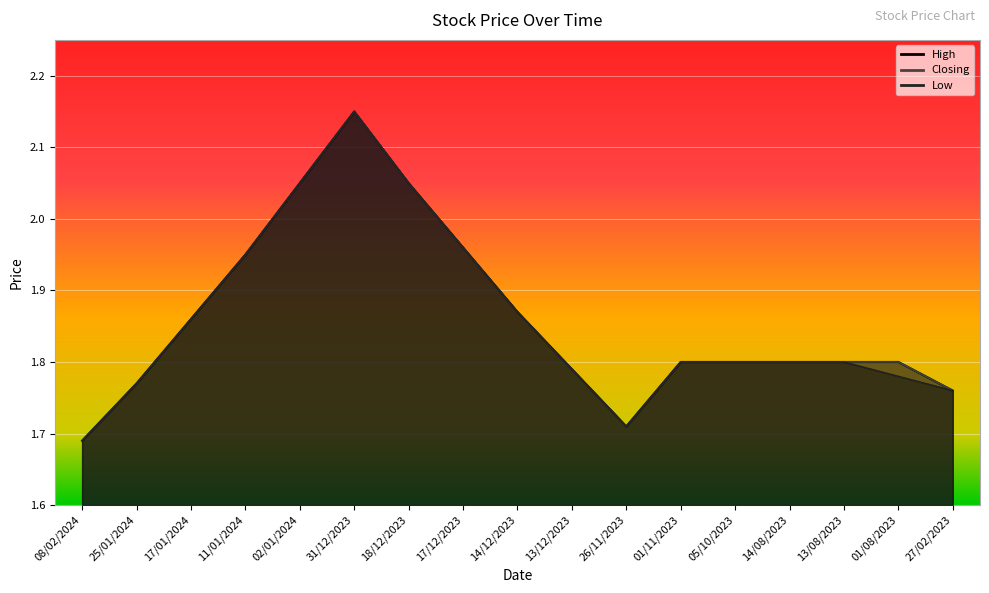

The value of Closing at 01/11/2023 is 2.7. True or false?

False